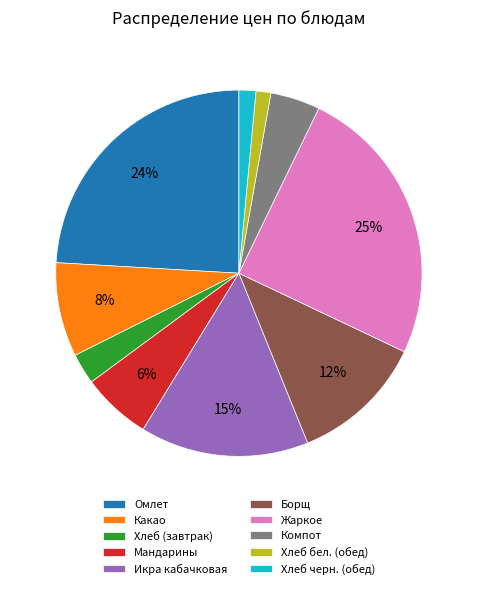

Which has a higher value, Какао or Хлеб (завтрак)?

Какао